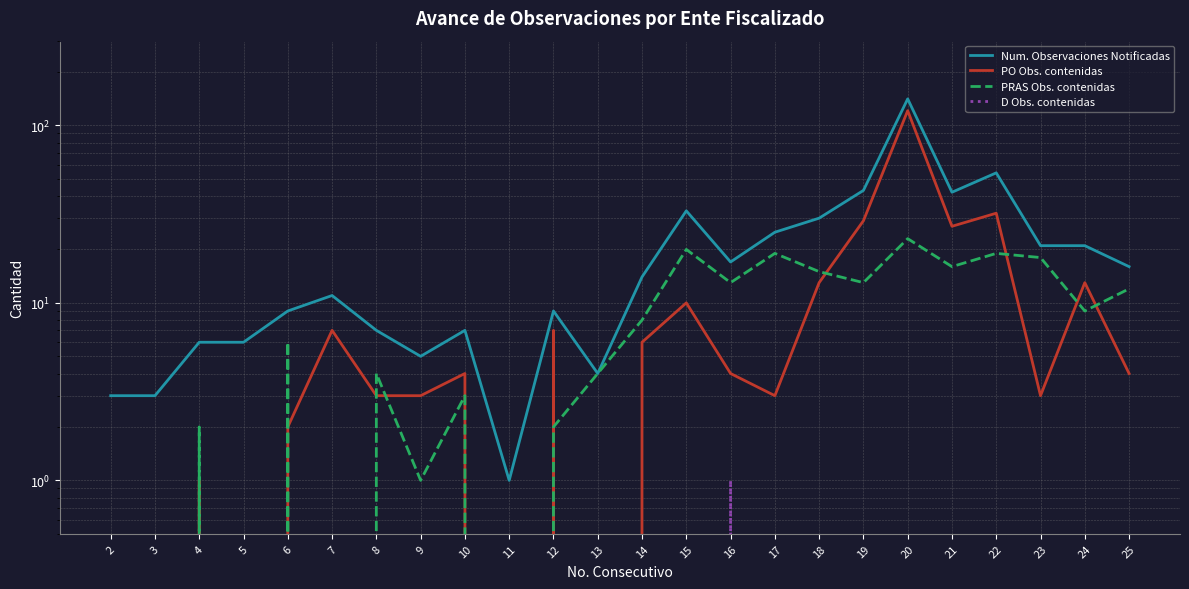

Which series has the largest total across all categories?

Num. Observaciones Notificadas